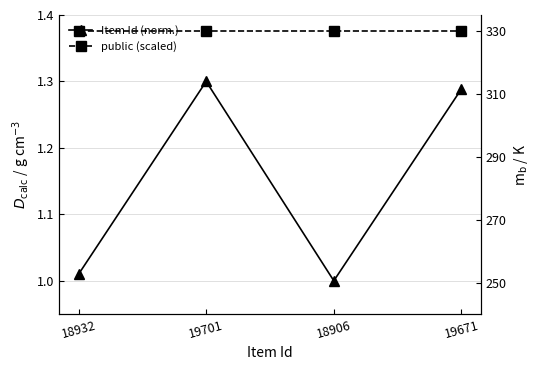

Read the Item Id (norm.) value at 18906.

1.0